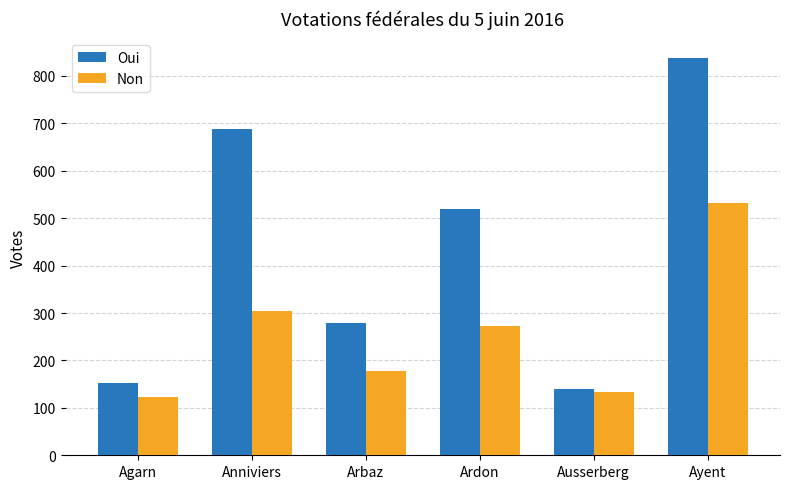

Which series has the widest spread of values?

Oui